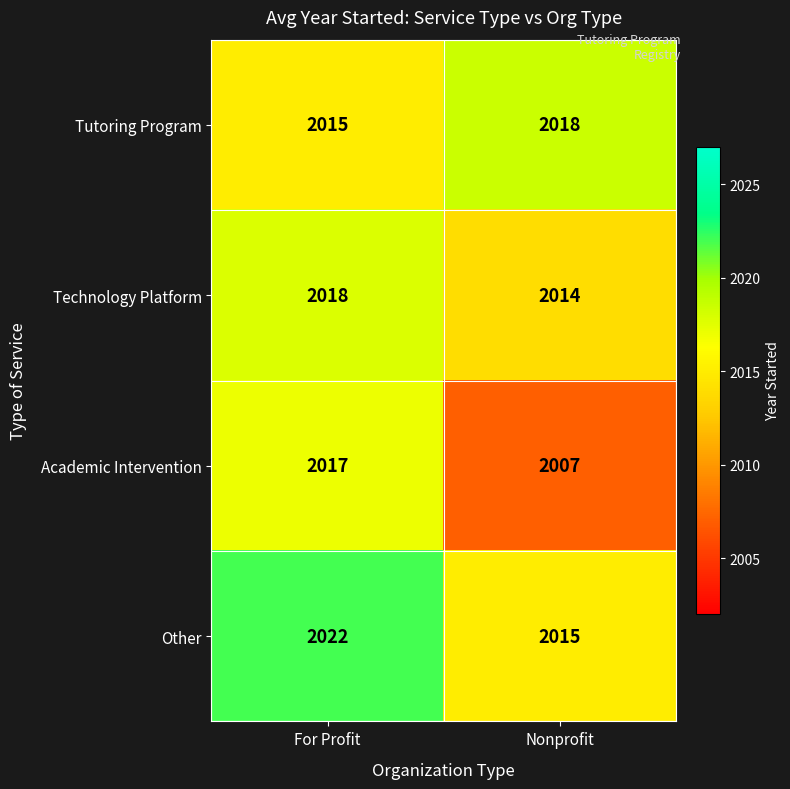

What is the sum of all Tutoring Program values?

4033